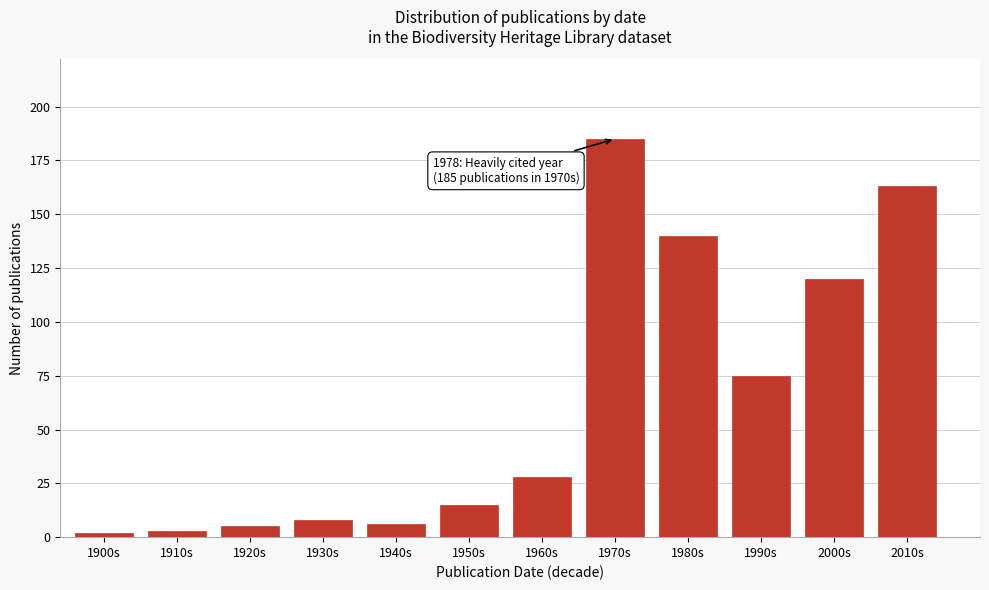

Reading left to right, list all the values displayed in this chart.

1900s=2	1910s=3	1920s=5	1930s=8	1940s=6	1950s=15	1960s=28	1970s=185	1980s=140	1990s=75	2000s=120	2010s=163